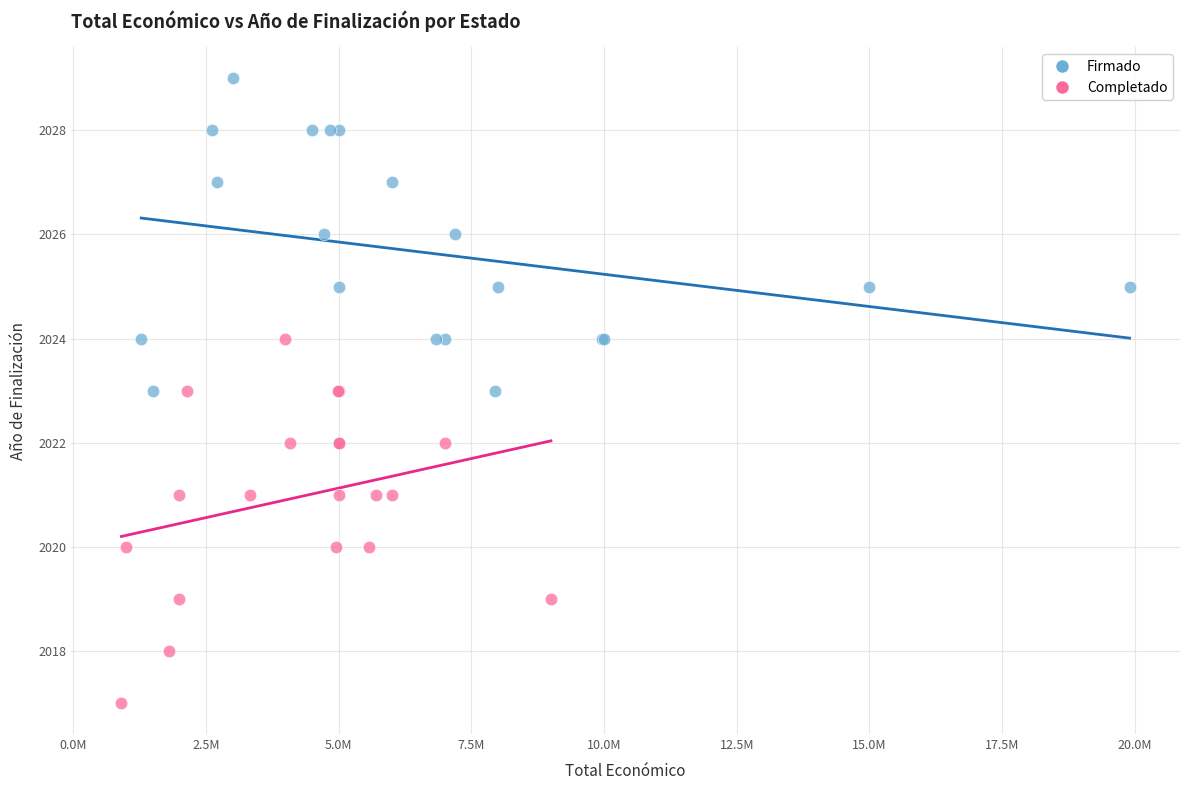

What are all the series names shown in the legend?

Firmado, Completado